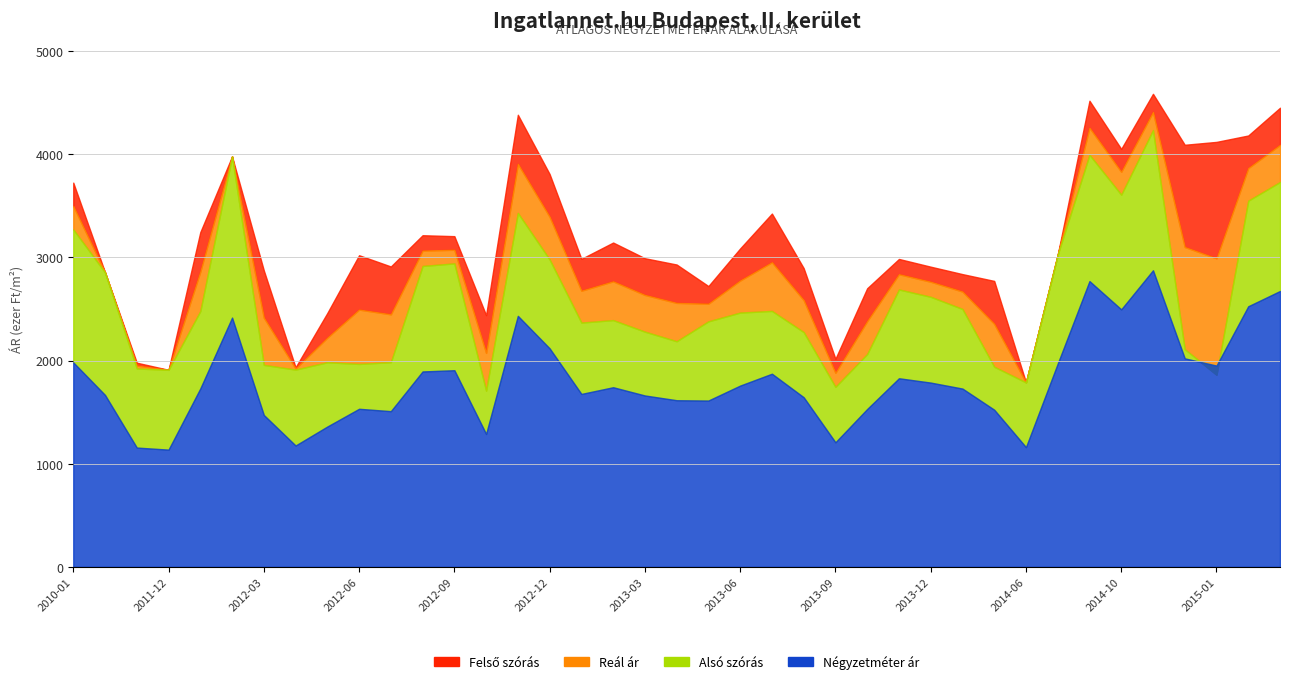

List the labels in order of Átlagos négyzetméter ár value, largest first.

2014-11, 2014-09, 2015-03, 2015-02, 2014-10, 2012-11, 2012-02, 2012-12, 2014-12, 2010-01, 2014-08, 2015-01, 2012-09, 2012-08, 2013-07, 2013-11, 2013-12, 2013-06, 2013-02, 2012-01, 2014-01, 2013-01, 2011-05, 2013-03, 2013-08, 2013-04, 2013-05, 2012-06, 2013-10, 2014-04, 2012-07, 2012-03, 2012-05, 2012-10, 2013-09, 2012-04, 2014-06, 2011-11, 2011-12